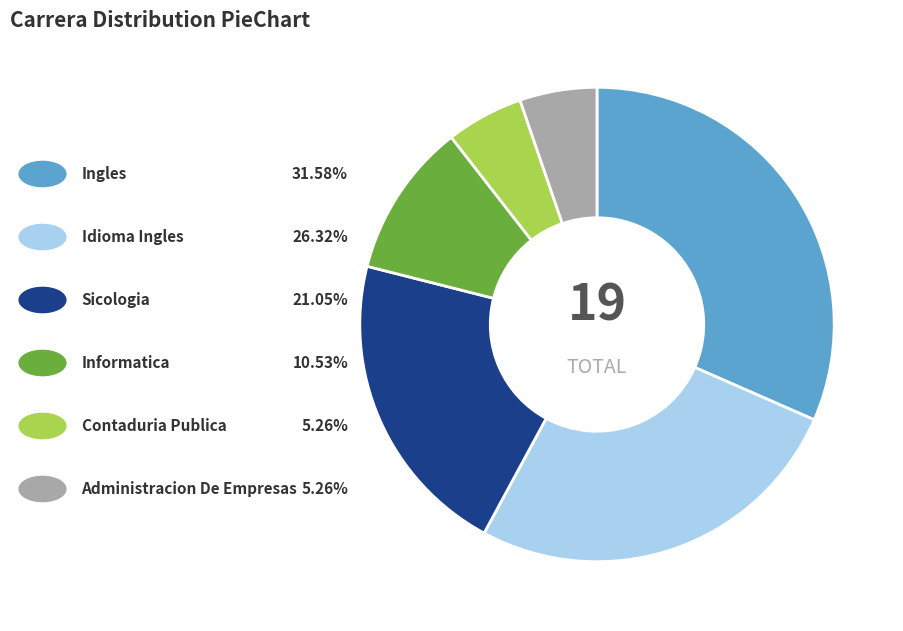

Is there any slice that represents more than half of the pie?

No